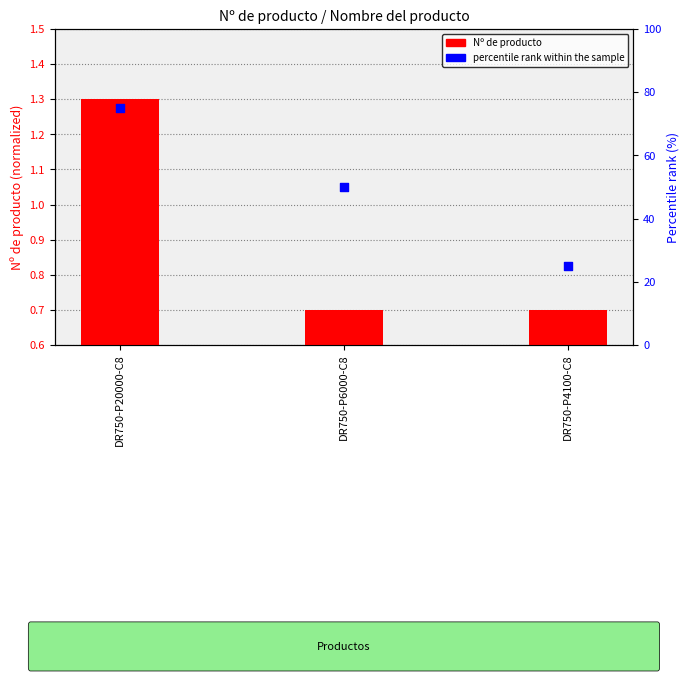

At which category is the sum across all series the highest?

DR750-P20000-C8